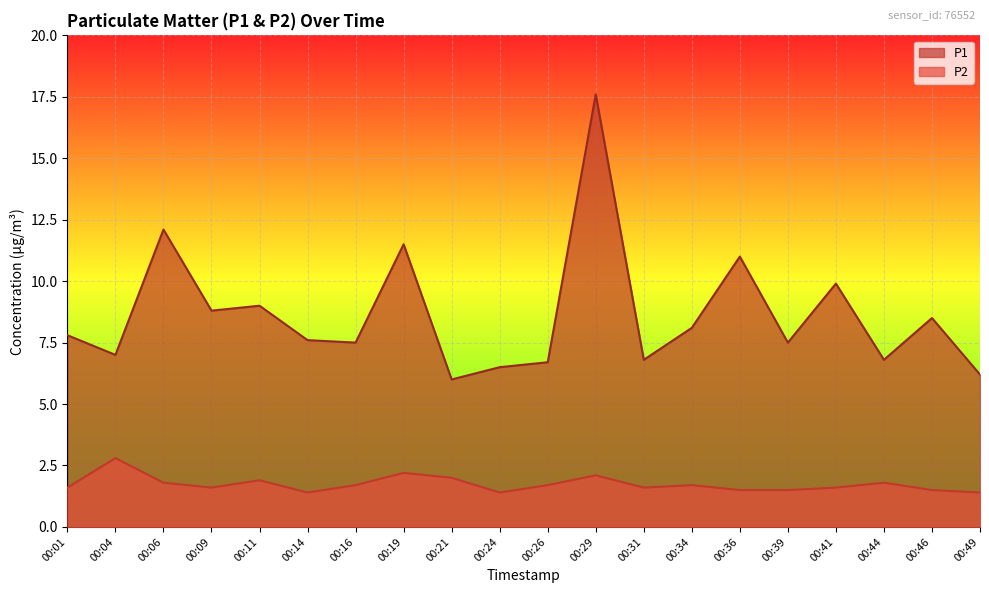

True or false: P2 and P1 cross at least once.

False